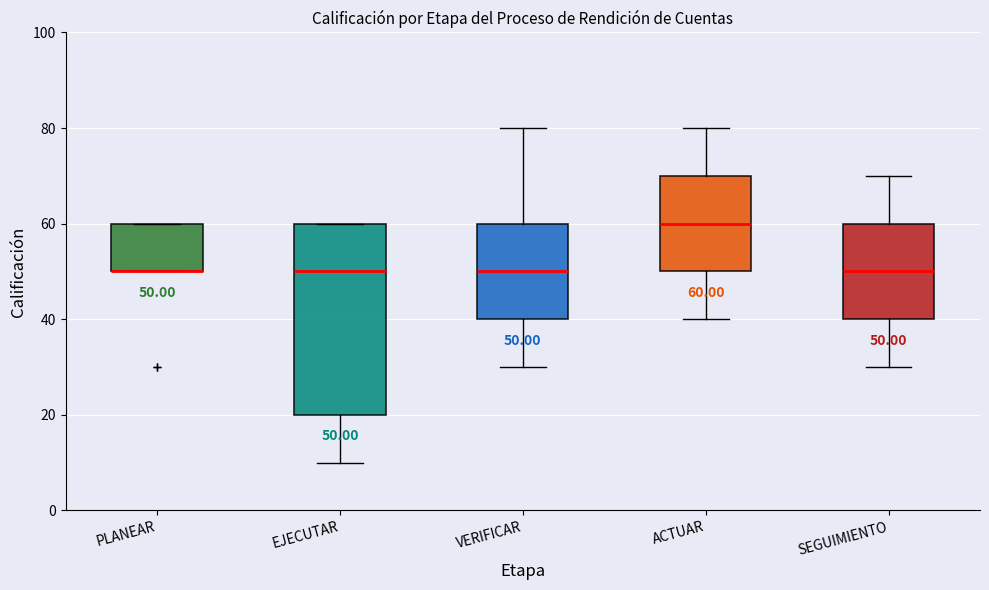

Which box is the tallest, from its lower edge to its upper edge?

EJECUTAR